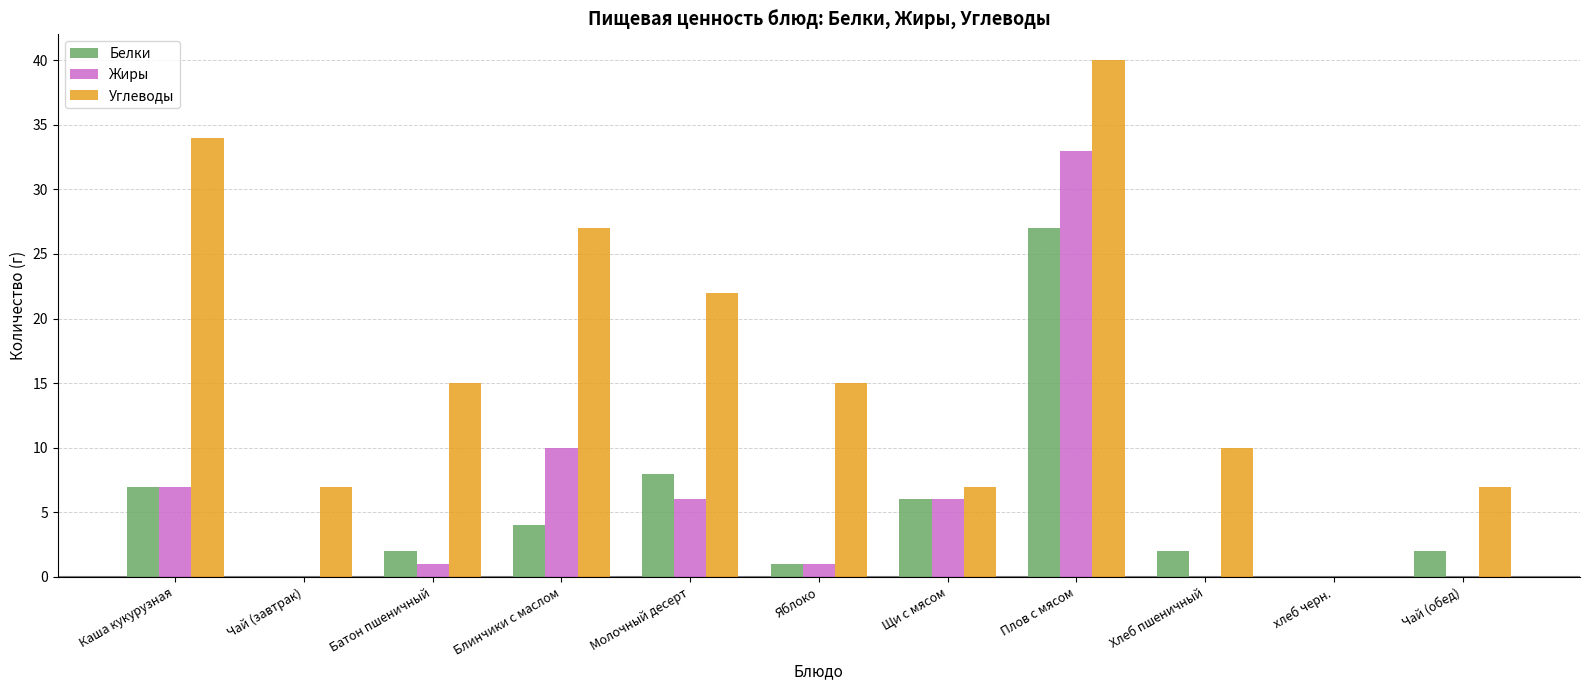

What is the sum of the Белки values at Плов с мясом and Каша кукурузная?

34